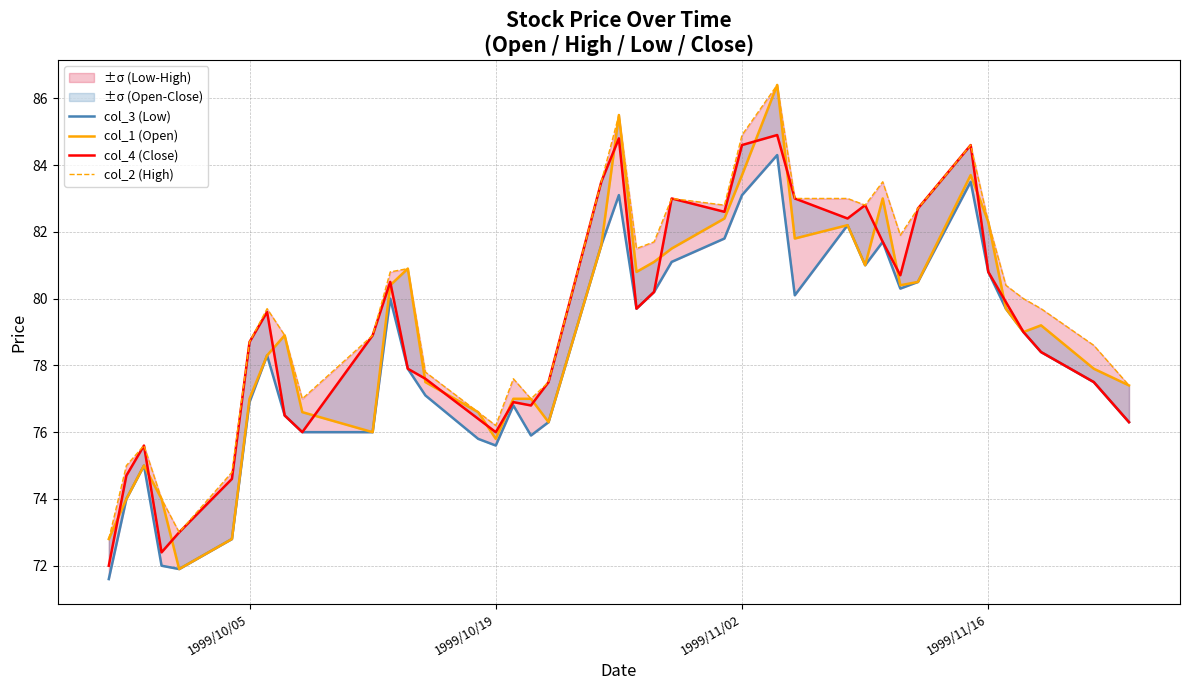

True or false: col_3 (Low) has more than 2 points higher than both neighbors.

True